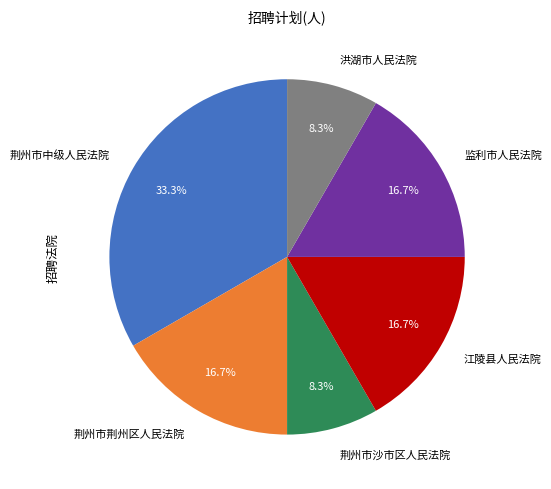

What percentage is the 荆州市沙市区人民法院 slice, to the nearest percent?

8%